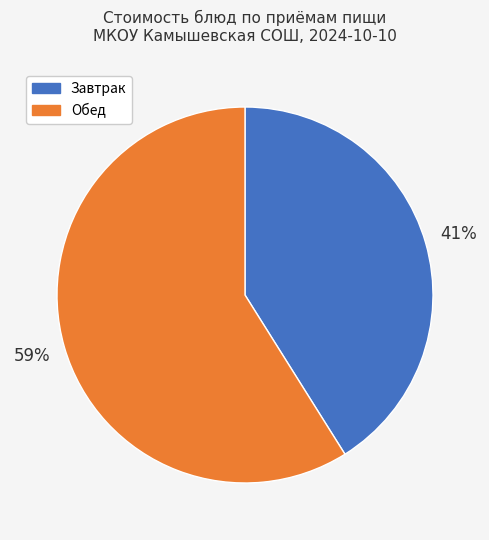

Does any single category account for the majority?

Yes